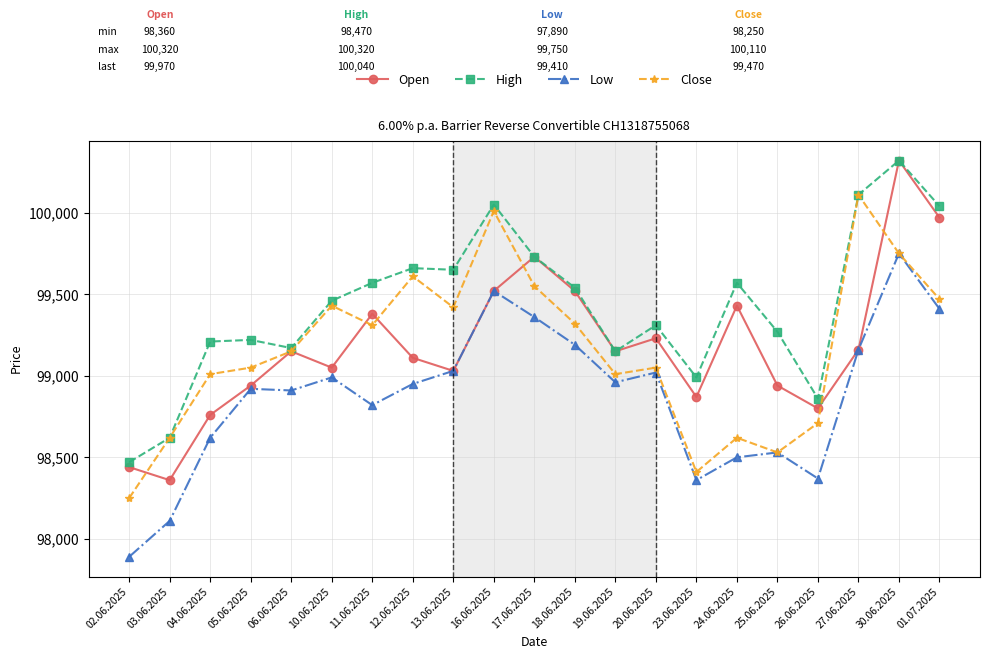

Read the Close value at 27.06.2025.

100110